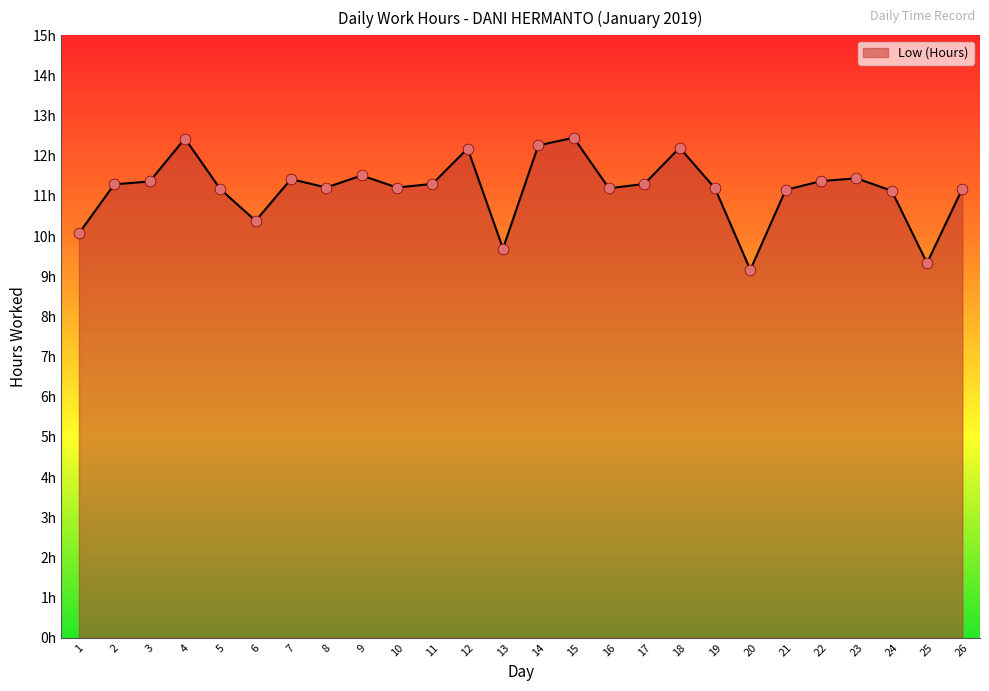

What is the change in value from 18 to 23?

-0.8